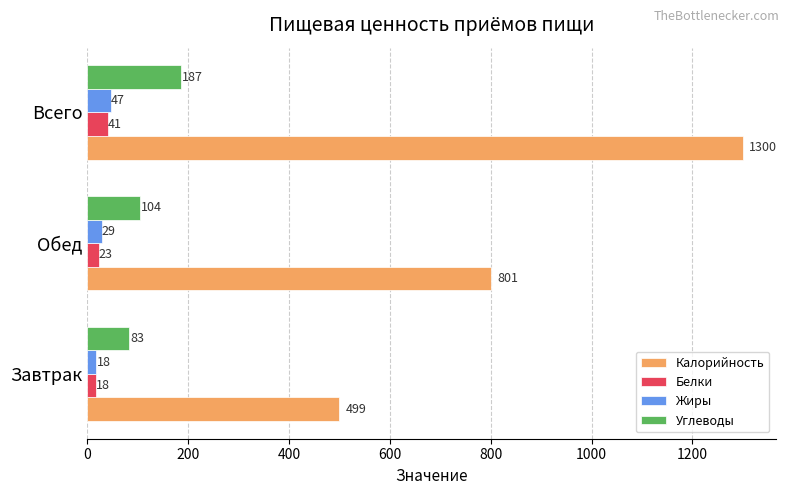

How many values in the Калорийность series are below 801?

1